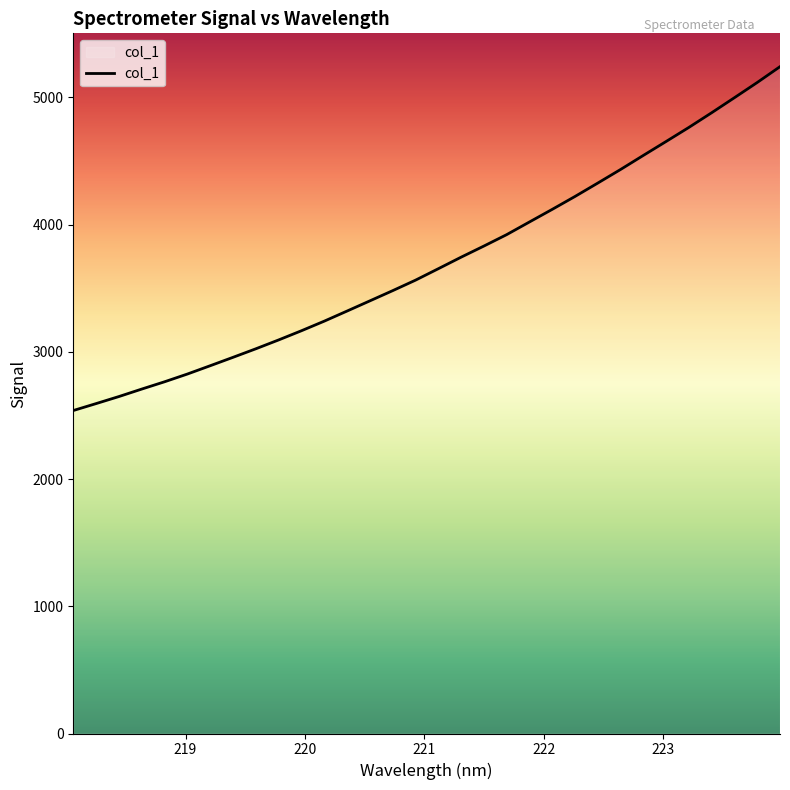

What is the smallest value displayed?

2538.2